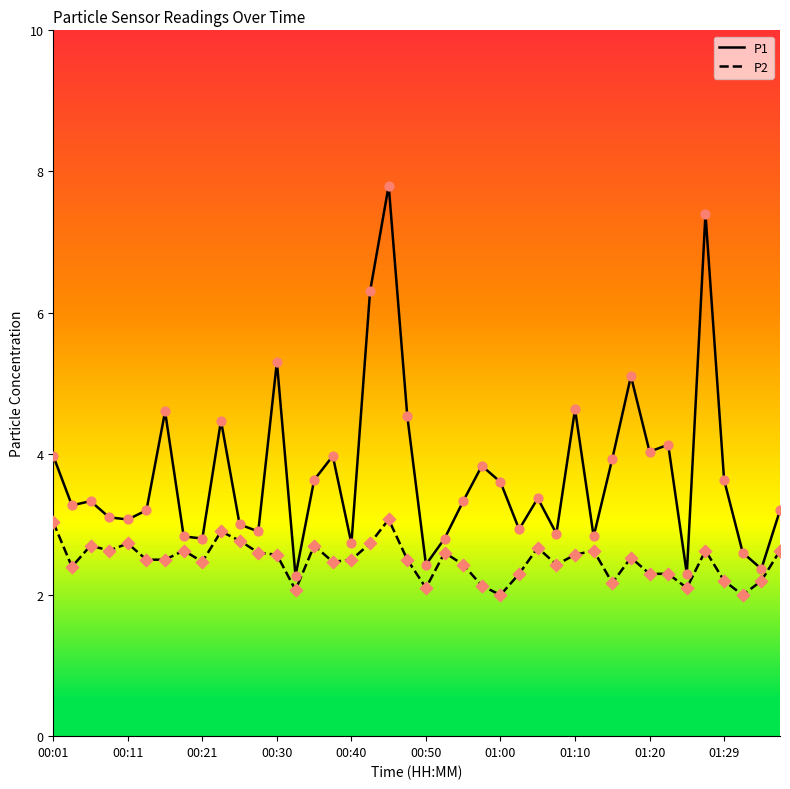

Rank the series by their average value, from lowest to highest.

P2, P1